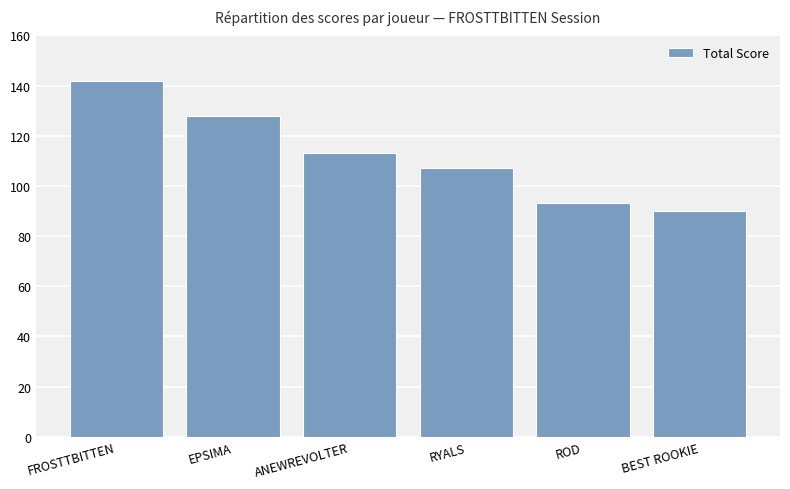

How many bars are there in total?

6